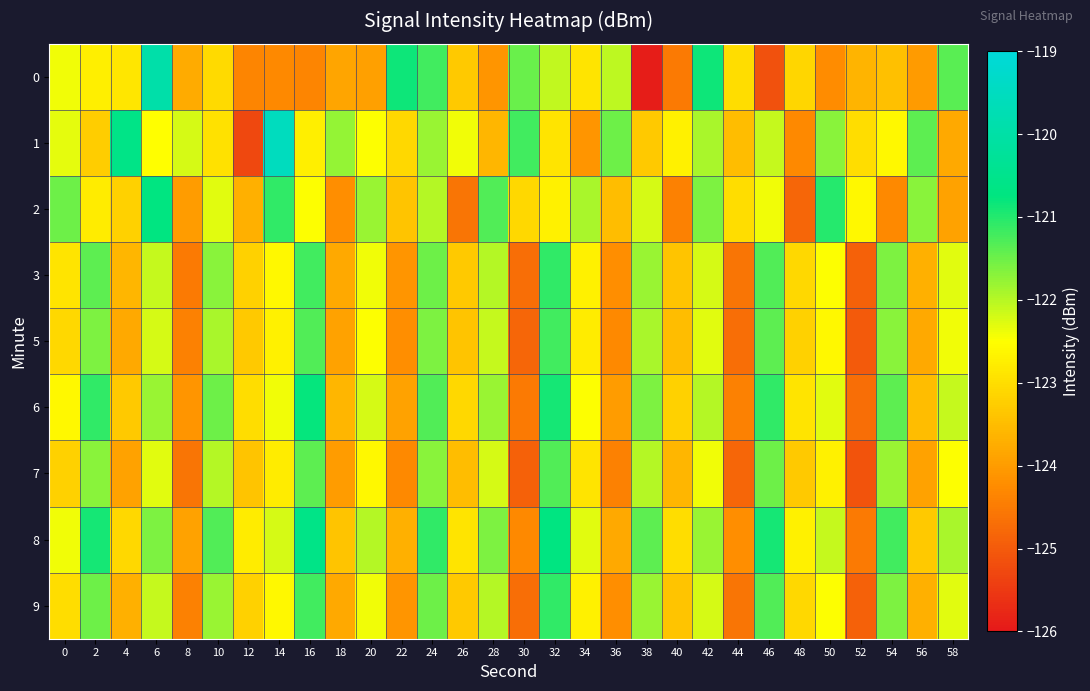

Reading right to left, transcribe all the data shown in this chart.

0: 58=-121.4	56=-124.0	54=-123.5	52=-123.6	50=-124.2	48=-123.1	46=-125.1	44=-123.0	42=-120.8	40=-124.5	38=-125.9	36=-122.0	34=-122.9	32=-122.1	30=-121.5	28=-124.1	26=-123.3	24=-121.2	22=-120.8	20=-123.9	18=-123.8	16=-124.3	14=-124.3	12=-124.3	10=-123.1	8=-123.8	6=-120.0	4=-122.9	2=-122.7	0=-122.4
1: 58=-123.8	56=-121.4	54=-122.6	52=-123.0	50=-121.7	48=-124.3	46=-122.1	44=-123.5	42=-121.9	40=-122.7	38=-123.3	36=-121.5	34=-124.1	32=-122.9	30=-121.2	28=-123.6	26=-122.4	24=-121.8	22=-123.1	20=-122.5	18=-121.8	16=-122.7	14=-119.5	12=-125.3	10=-123.0	8=-122.2	6=-122.5	4=-120.6	2=-123.3	0=-122.3
2: 58=-123.9	56=-121.7	54=-124.3	52=-122.6	50=-121.0	48=-124.8	46=-122.4	44=-123.0	42=-121.6	40=-124.4	38=-122.2	36=-123.5	34=-121.9	32=-122.7	30=-123.1	28=-121.3	26=-124.6	24=-122.0	22=-123.4	20=-121.8	18=-124.2	16=-122.5	14=-121.1	12=-123.7	10=-122.3	8=-124.0	6=-120.7	4=-123.2	2=-122.8	0=-121.5
3: 58=-122.3	56=-123.7	54=-121.6	52=-124.9	50=-122.5	48=-123.1	46=-121.3	44=-124.6	42=-122.2	40=-123.4	38=-121.8	36=-124.2	34=-122.7	32=-121.1	30=-124.7	28=-122.0	26=-123.3	24=-121.5	22=-124.1	20=-122.4	18=-123.8	16=-121.2	14=-122.6	12=-123.2	10=-121.7	8=-124.5	6=-122.1	4=-123.6	2=-121.4	0=-122.9
5: 58=-122.4	56=-123.8	54=-121.7	52=-125.0	50=-122.6	48=-123.2	46=-121.4	44=-124.7	42=-122.3	40=-123.5	38=-121.9	36=-124.3	34=-122.8	32=-121.2	30=-124.8	28=-122.1	26=-123.4	24=-121.6	22=-124.2	20=-122.5	18=-123.9	16=-121.3	14=-122.7	12=-123.3	10=-121.9	8=-124.4	6=-122.2	4=-123.8	2=-121.6	0=-123.1
6: 58=-122.1	56=-123.5	54=-121.4	52=-124.7	50=-122.3	48=-122.9	46=-121.1	44=-124.4	42=-122.0	40=-123.2	38=-121.6	36=-124.0	34=-122.5	32=-120.9	30=-124.5	28=-121.8	26=-123.1	24=-121.3	22=-123.9	20=-122.2	18=-123.6	16=-120.8	14=-122.4	12=-123.0	10=-121.5	8=-124.1	6=-121.8	4=-123.3	2=-121.1	0=-122.6
7: 58=-122.5	56=-123.9	54=-121.8	52=-125.1	50=-122.7	48=-123.3	46=-121.5	44=-124.8	42=-122.4	40=-123.6	38=-122.0	36=-124.4	34=-122.9	32=-121.3	30=-124.9	28=-122.2	26=-123.5	24=-121.7	22=-124.3	20=-122.6	18=-124.0	16=-121.4	14=-122.8	12=-123.4	10=-122.0	8=-124.6	6=-122.3	4=-123.9	2=-121.7	0=-123.2
8: 58=-121.9	56=-123.3	54=-121.2	52=-124.5	50=-122.1	48=-122.7	46=-120.9	44=-124.2	42=-121.8	40=-123.0	38=-121.4	36=-123.8	34=-122.3	32=-120.7	30=-124.3	28=-121.6	26=-122.9	24=-121.1	22=-123.7	20=-122.0	18=-123.4	16=-120.6	14=-122.2	12=-122.8	10=-121.3	8=-123.9	6=-121.6	4=-123.1	2=-120.9	0=-122.4
9: 58=-122.3	56=-123.7	54=-121.6	52=-124.9	50=-122.5	48=-123.1	46=-121.3	44=-124.6	42=-122.2	40=-123.4	38=-121.8	36=-124.2	34=-122.7	32=-121.1	30=-124.7	28=-122.0	26=-123.3	24=-121.5	22=-124.1	20=-122.4	18=-123.8	16=-121.2	14=-122.6	12=-123.2	10=-121.8	8=-124.4	6=-122.1	4=-123.7	2=-121.5	0=-123.0